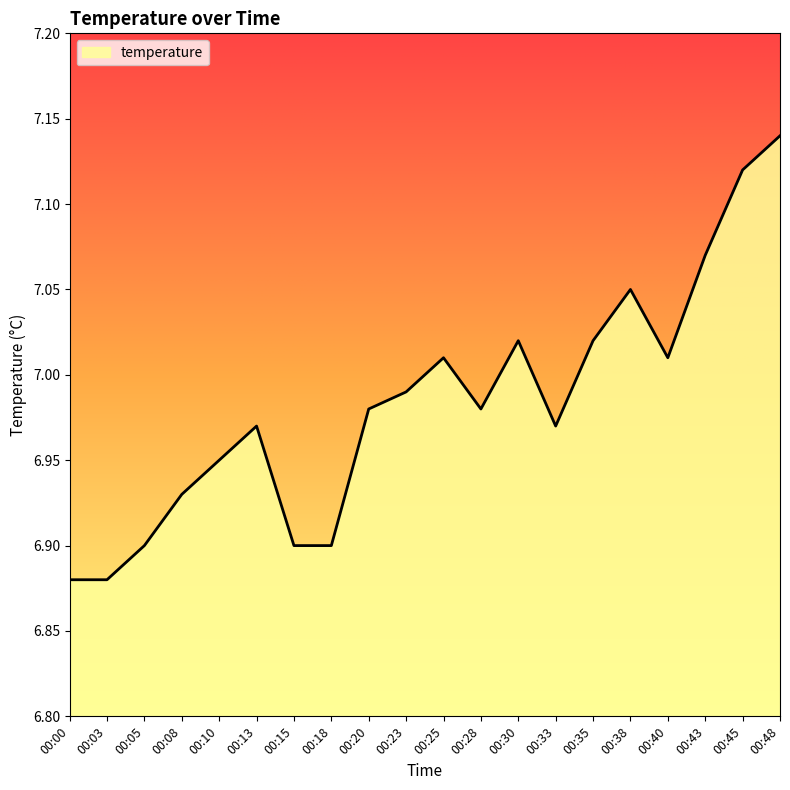

At which category does the chart reach its peak across all series?

00:48